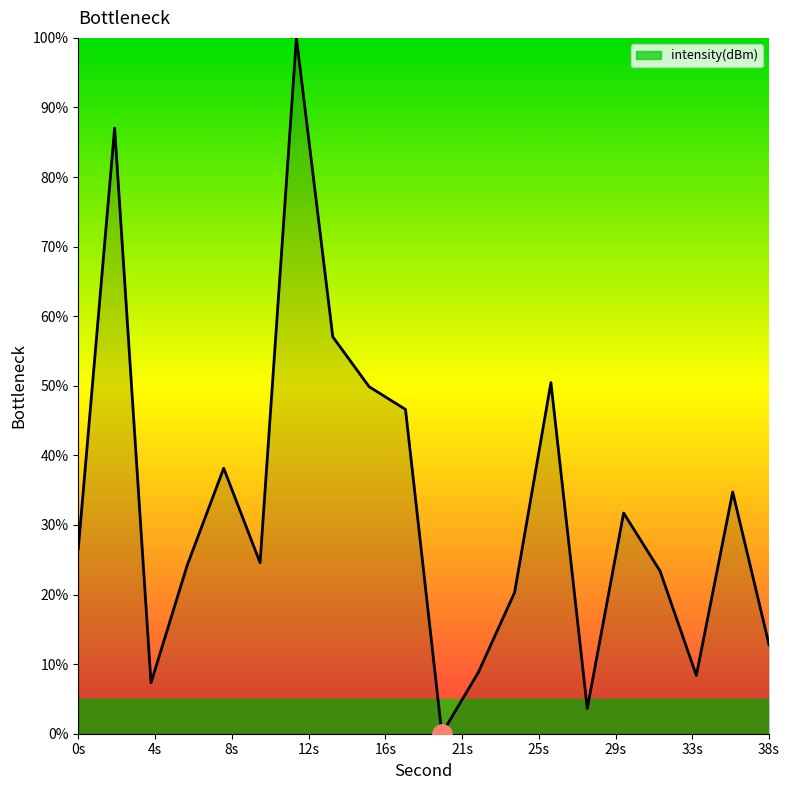

What is the difference between the maximum and second lowest values?

96.4